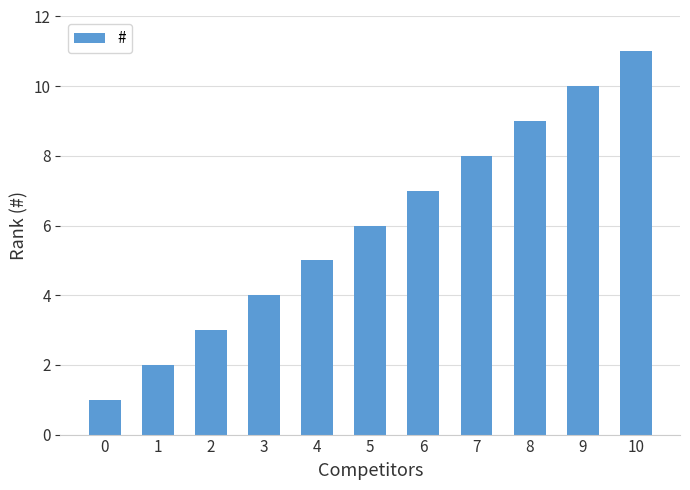

What is the value of the 11th bar from the left?

11